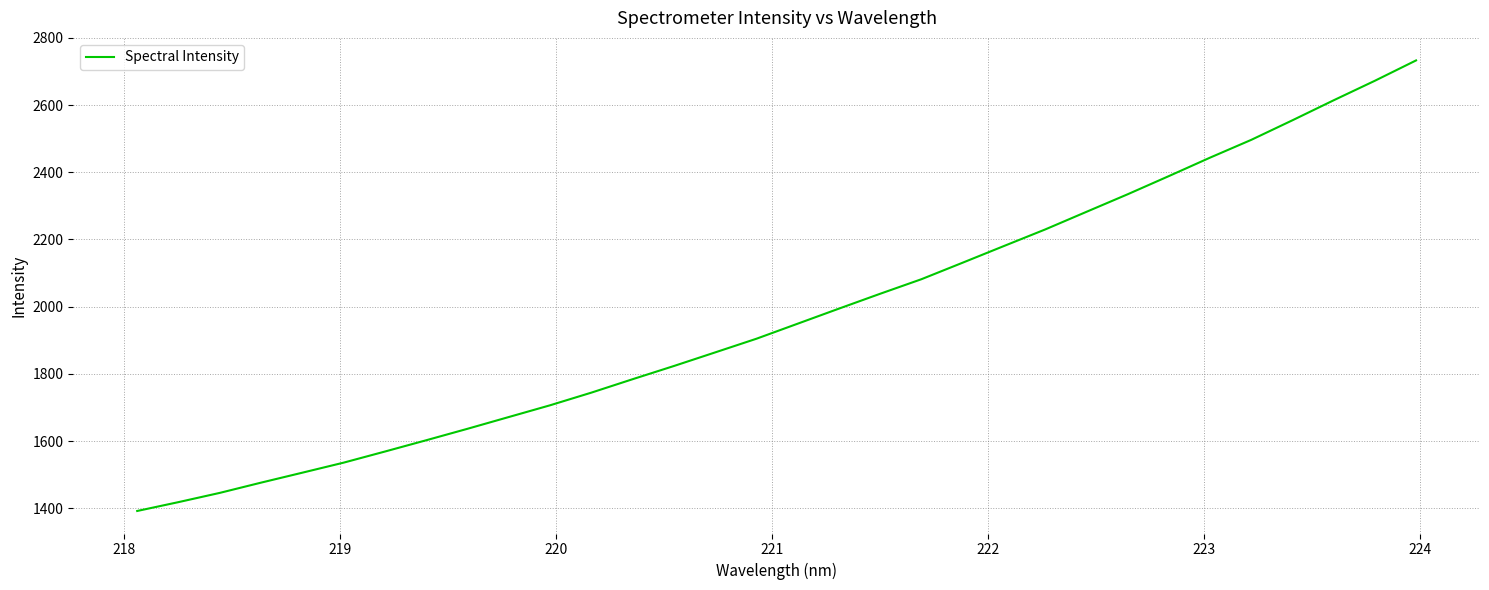

What is the difference between the maximum and minimum values?

1341.3